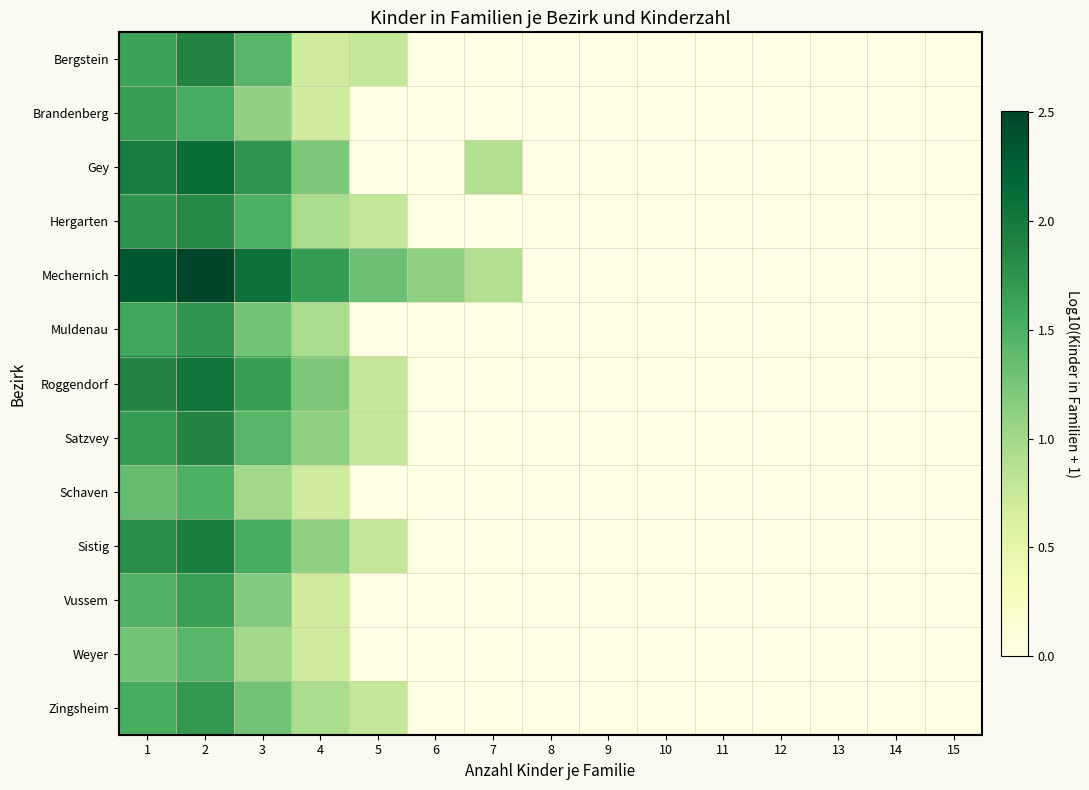

What is the spread (max minus min) of values at 1?

1.0